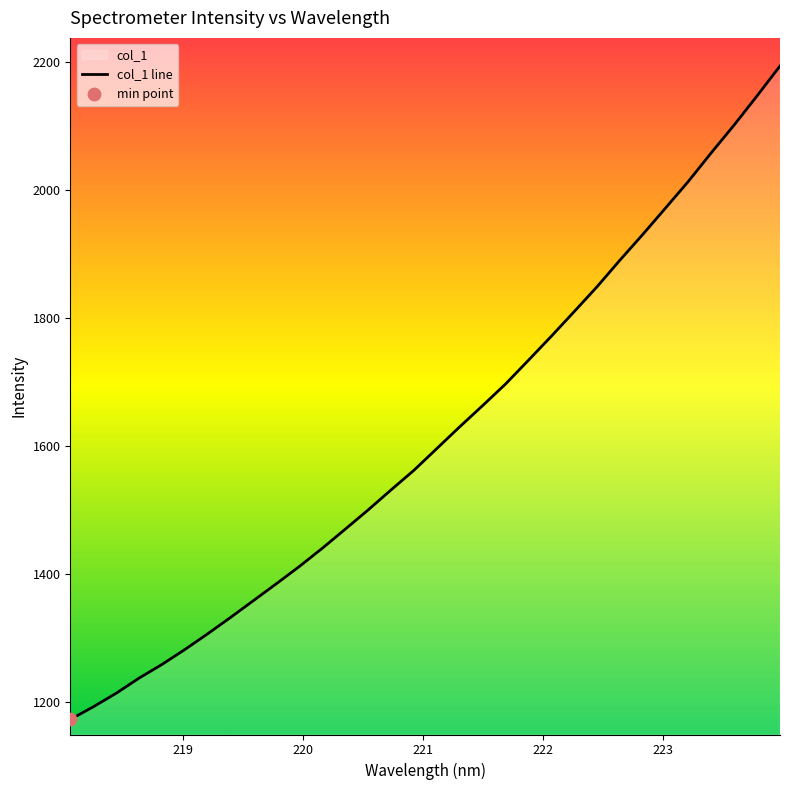

Approximately how many times larger is the value at 222.6447 compared to 223.7895?

0.9